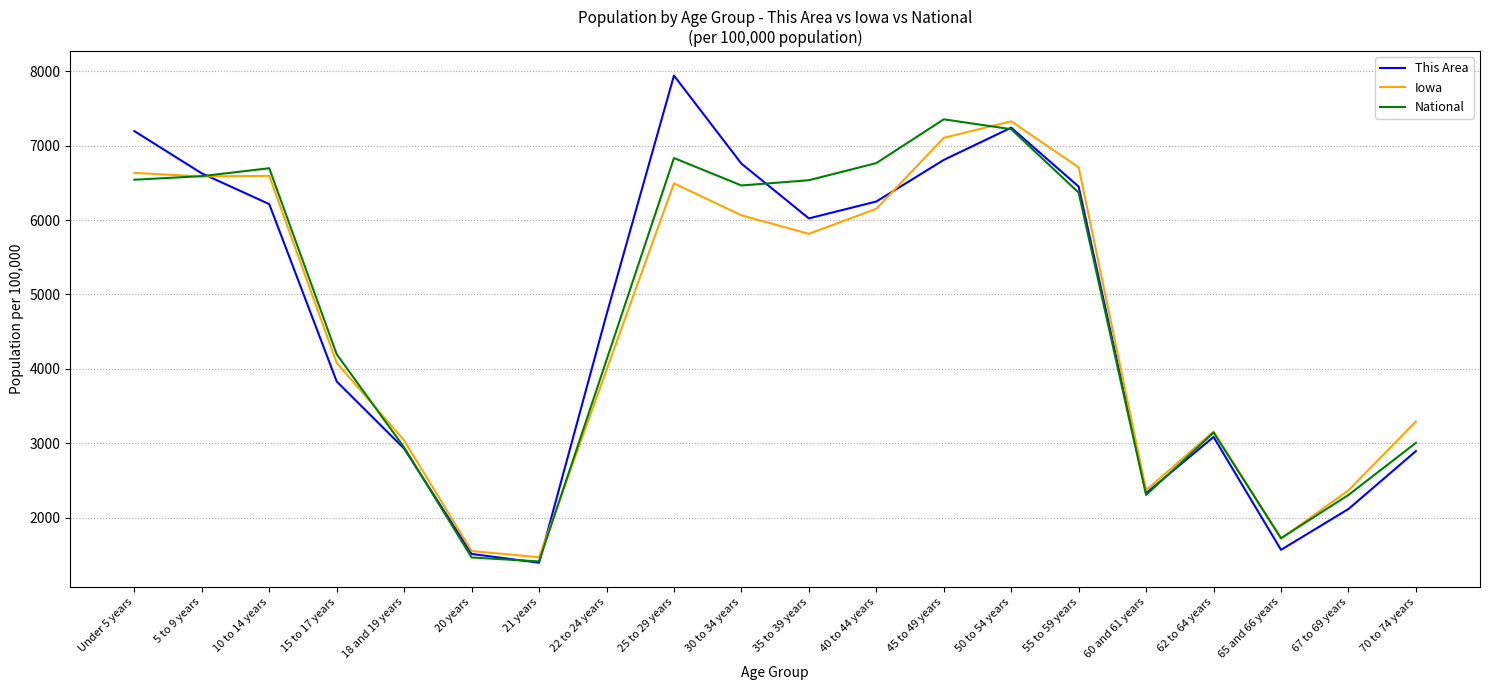

Read the This Area value at 45 to 49 years.

6808.9